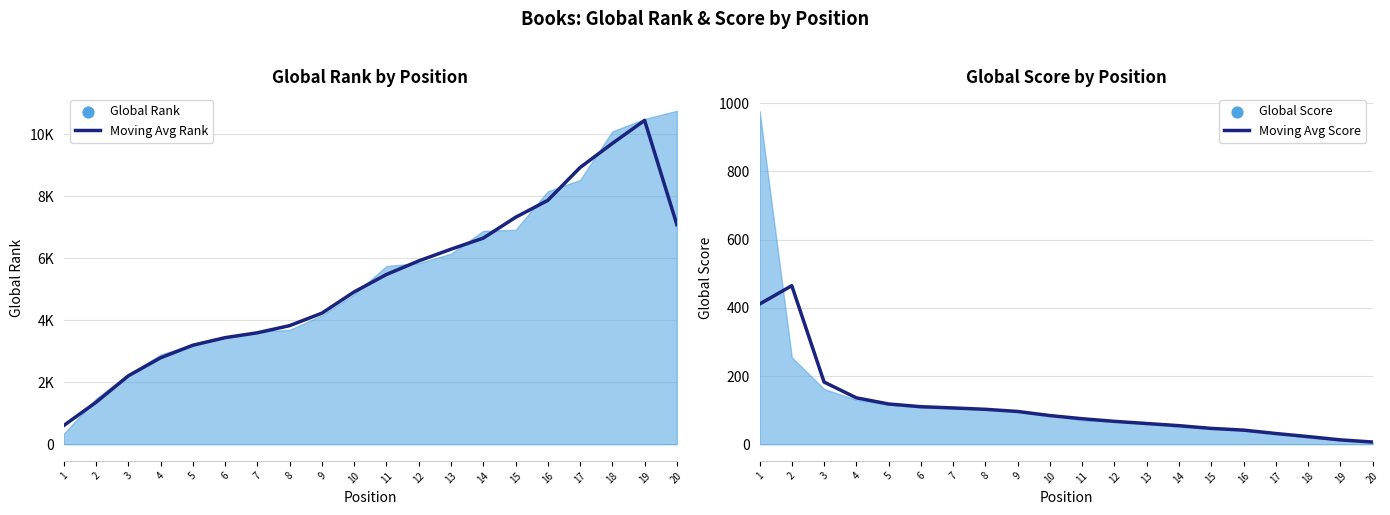

Which series contains the highest Y value?

Moving Avg Rank